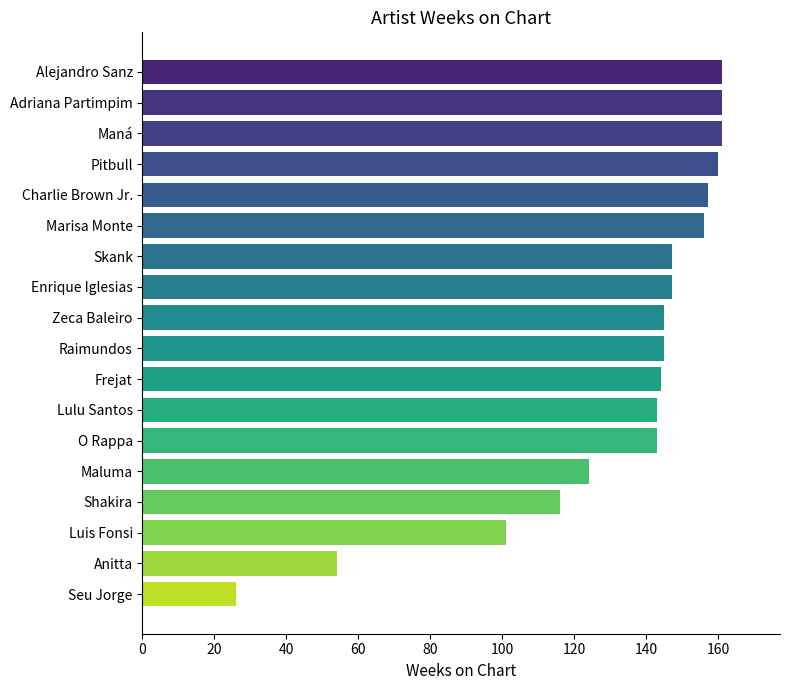

Are the bars horizontal?

Yes